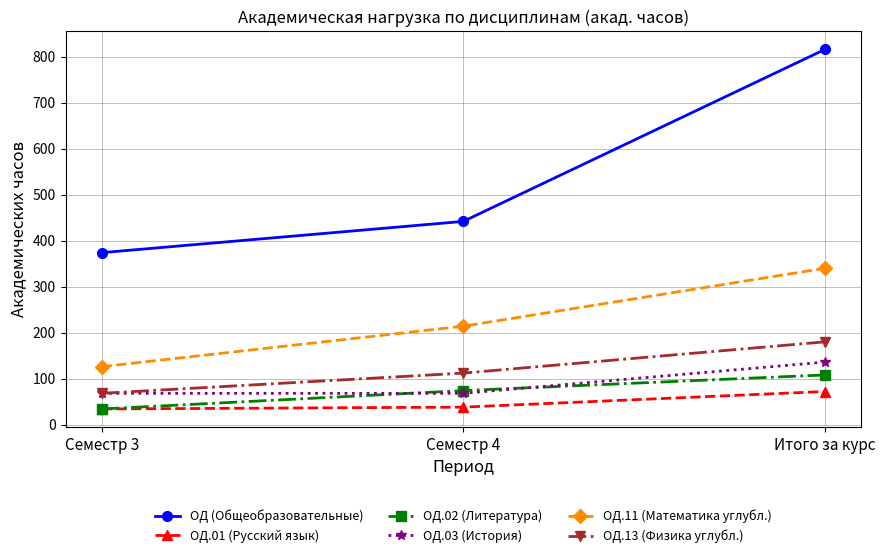

What is the difference between the highest and lowest values at Семестр 4?

404